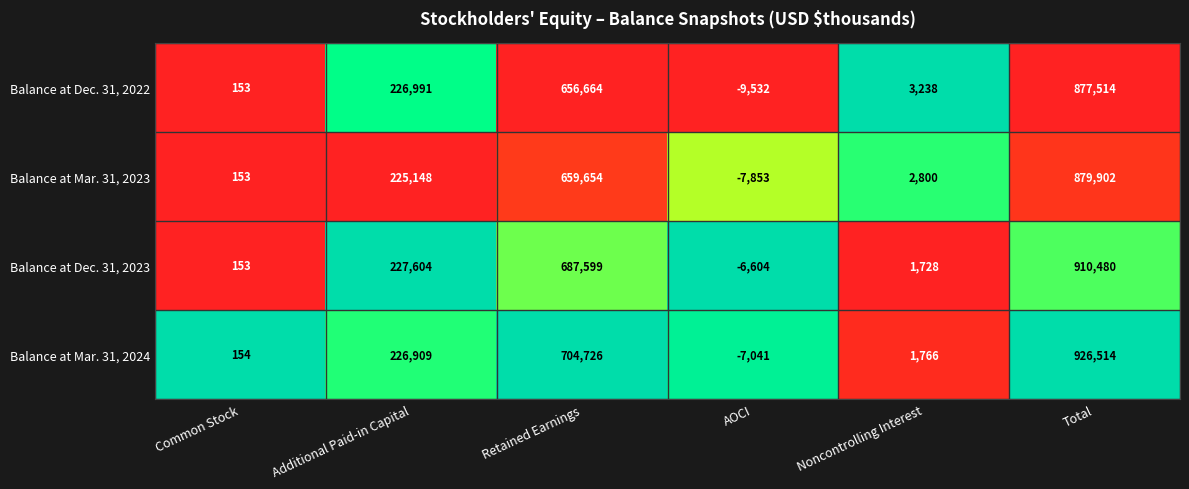

Which series has the largest total across all categories?

Balance at Mar. 31, 2024